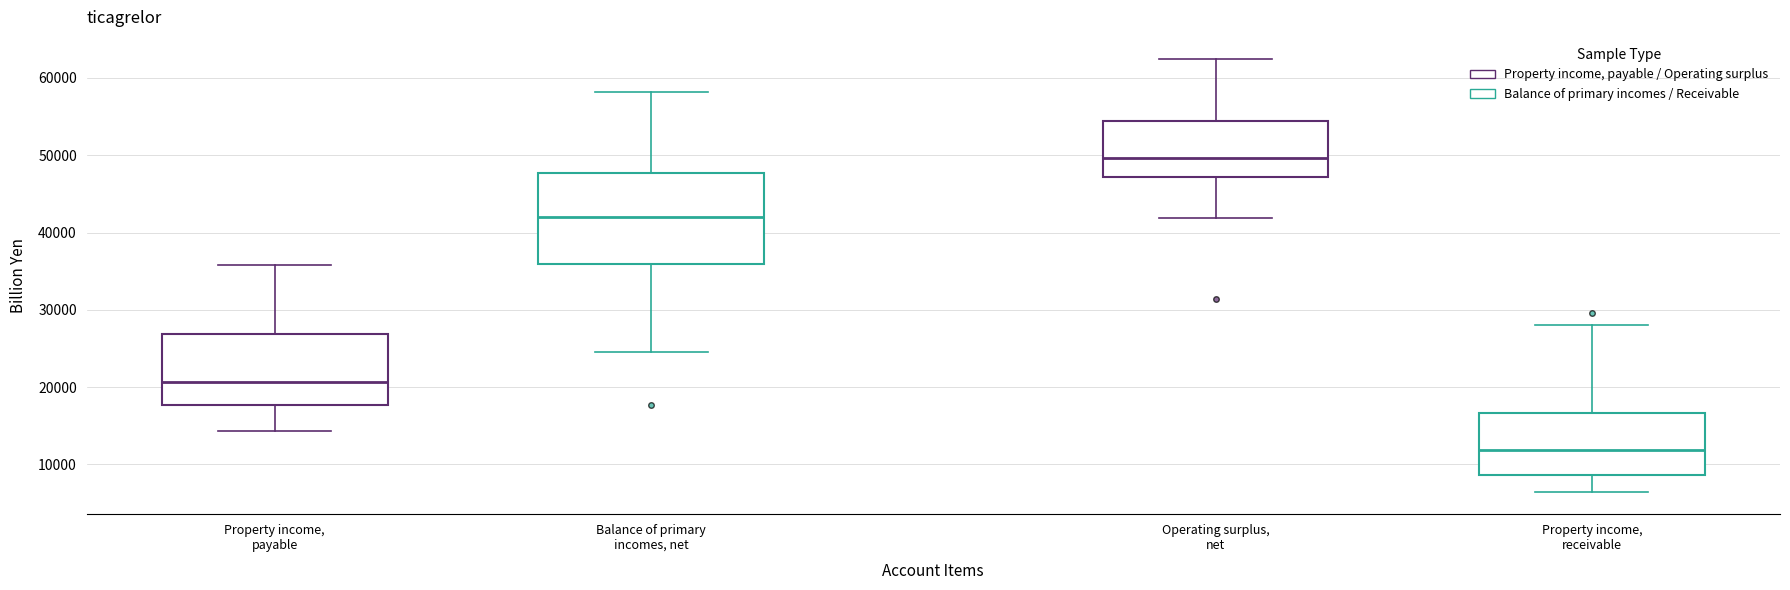

Which box has the highest median line?

Operating surplus, net